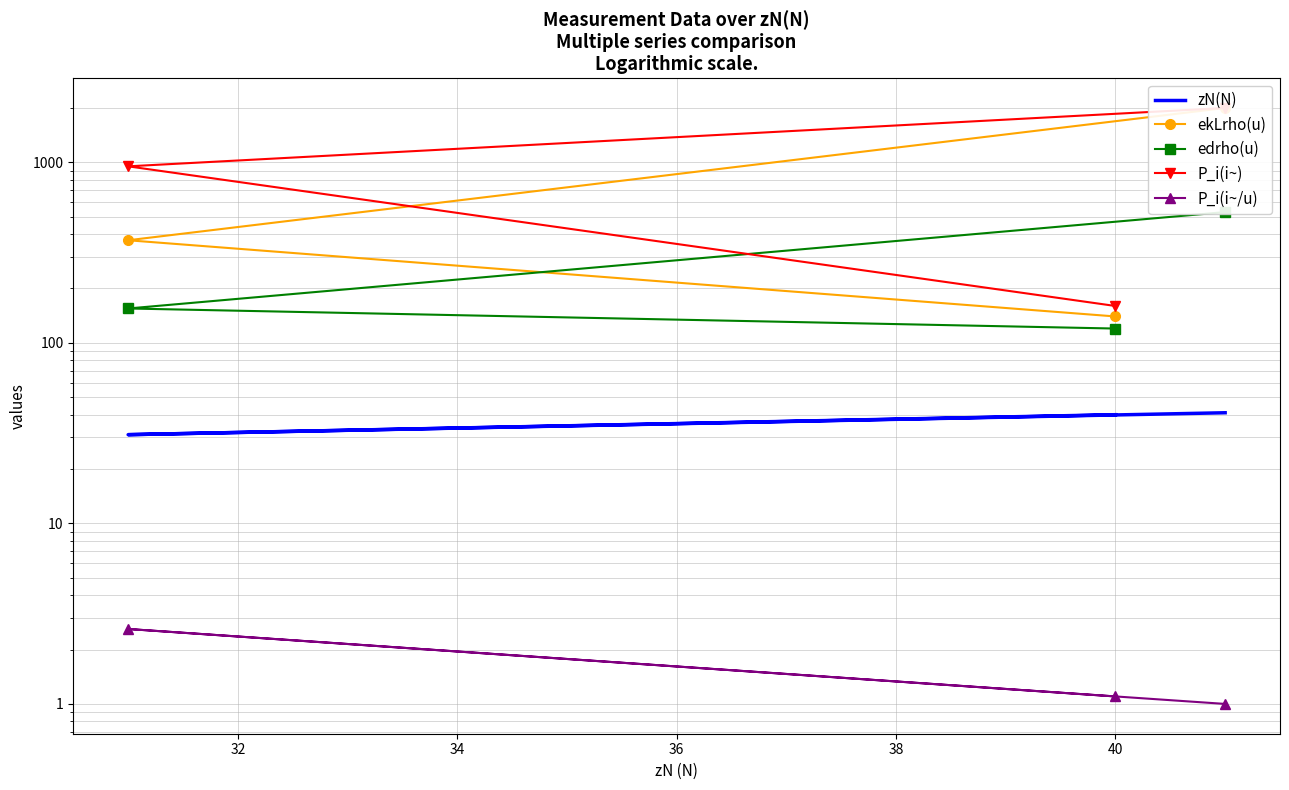

Count the ekLrho(u) values in the range 140 to 2000.

3